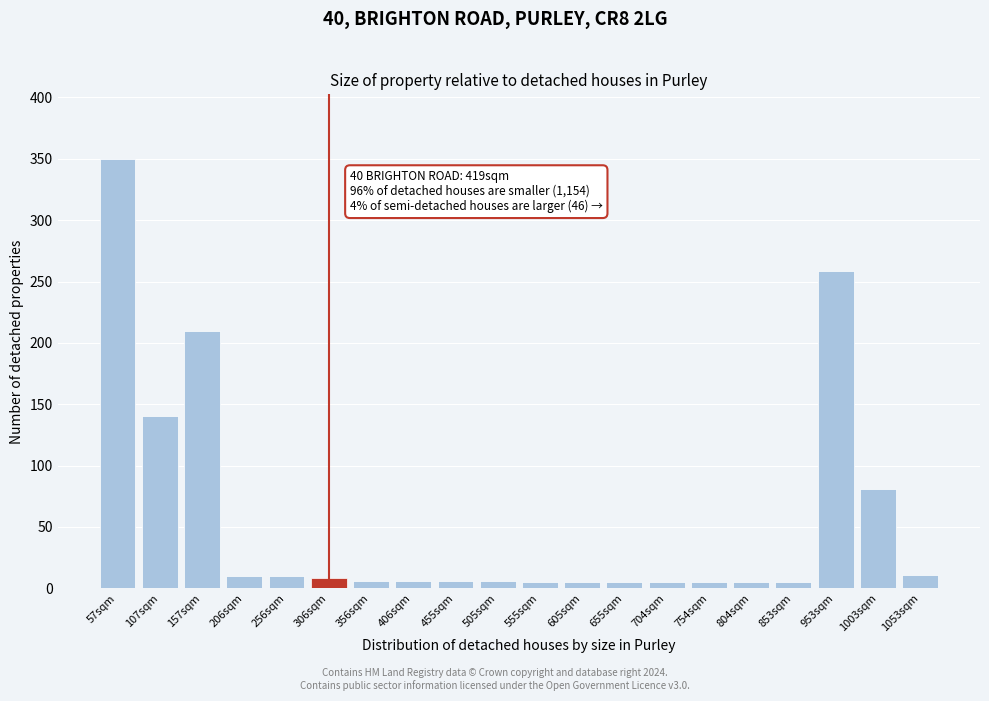

What is the difference between the values at 953sqm and 256sqm?

248.3